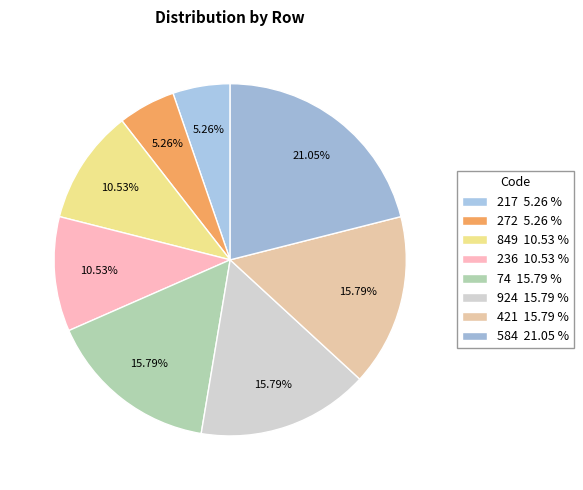

Does 272 represent more than half of the total?

No